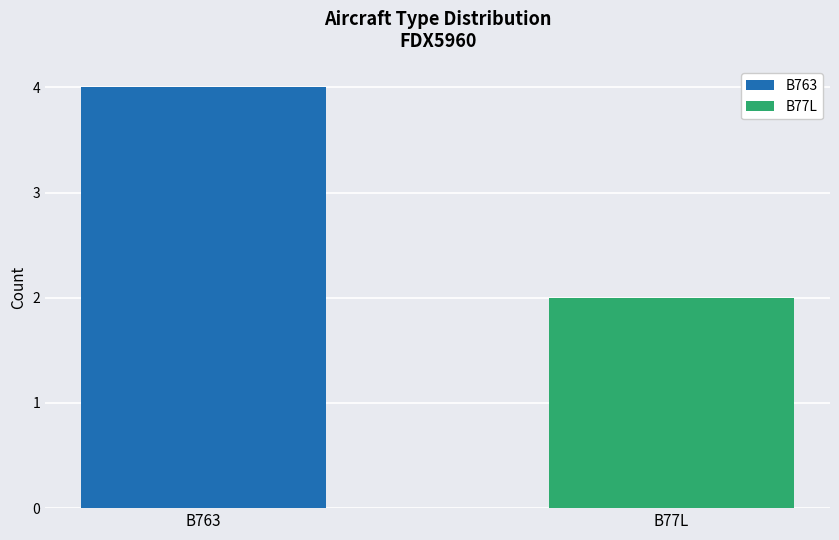

What is the maximum value shown in the chart?

4